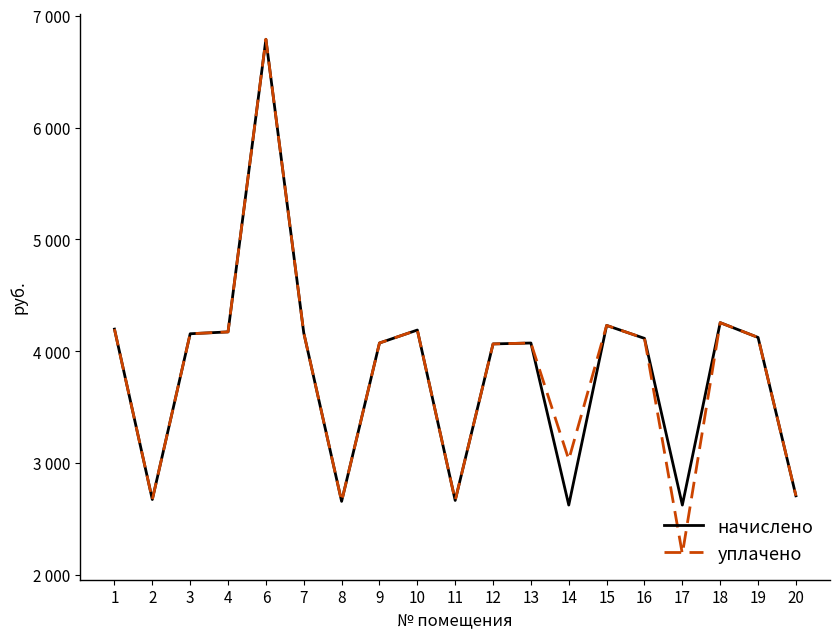

At which label is начислено closest to 4707?

18